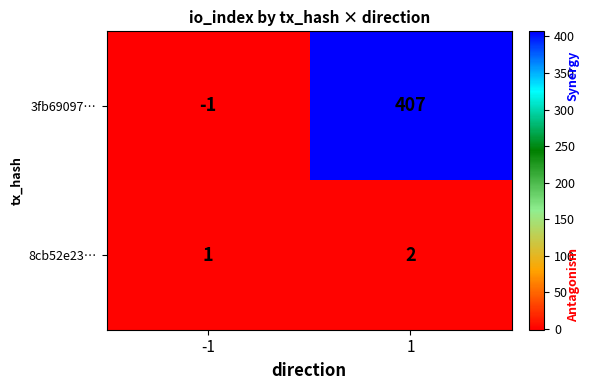

Is the value of 8cb52e23… at -1 greater than the value of 3fb69097… at -1?

Yes